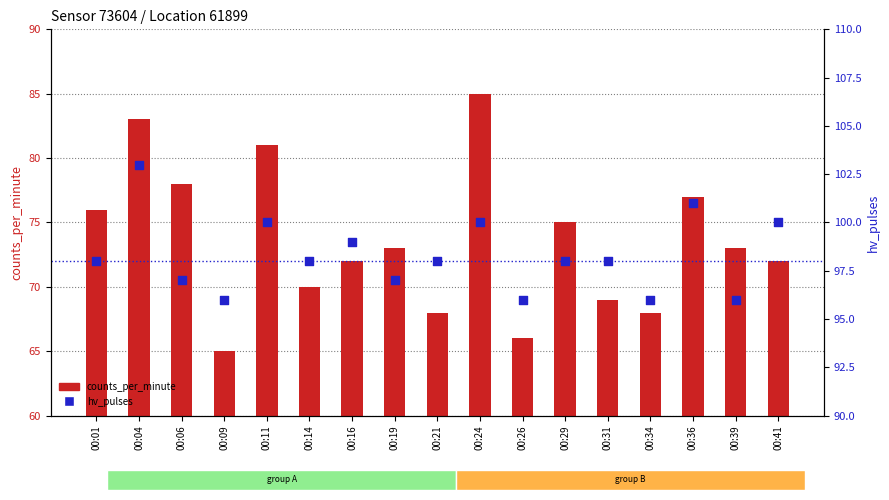

Which series has the largest total across all categories?

hv_pulses